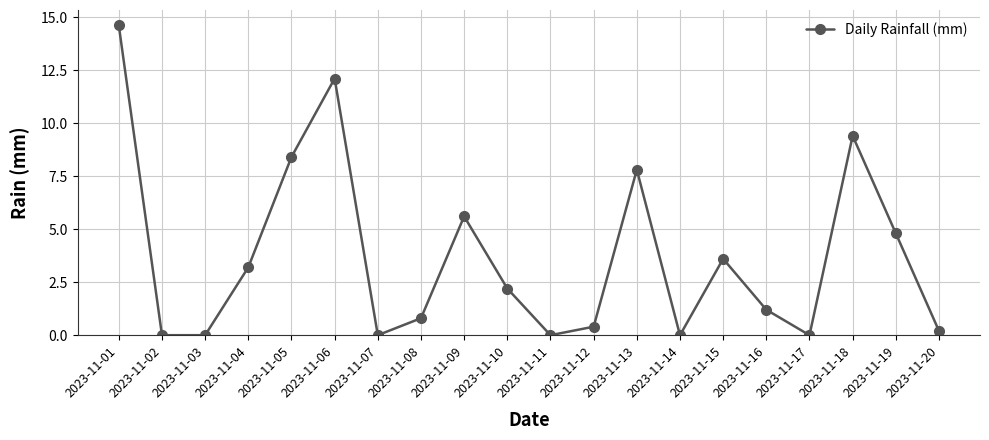

How many categories are shown in the chart?

20